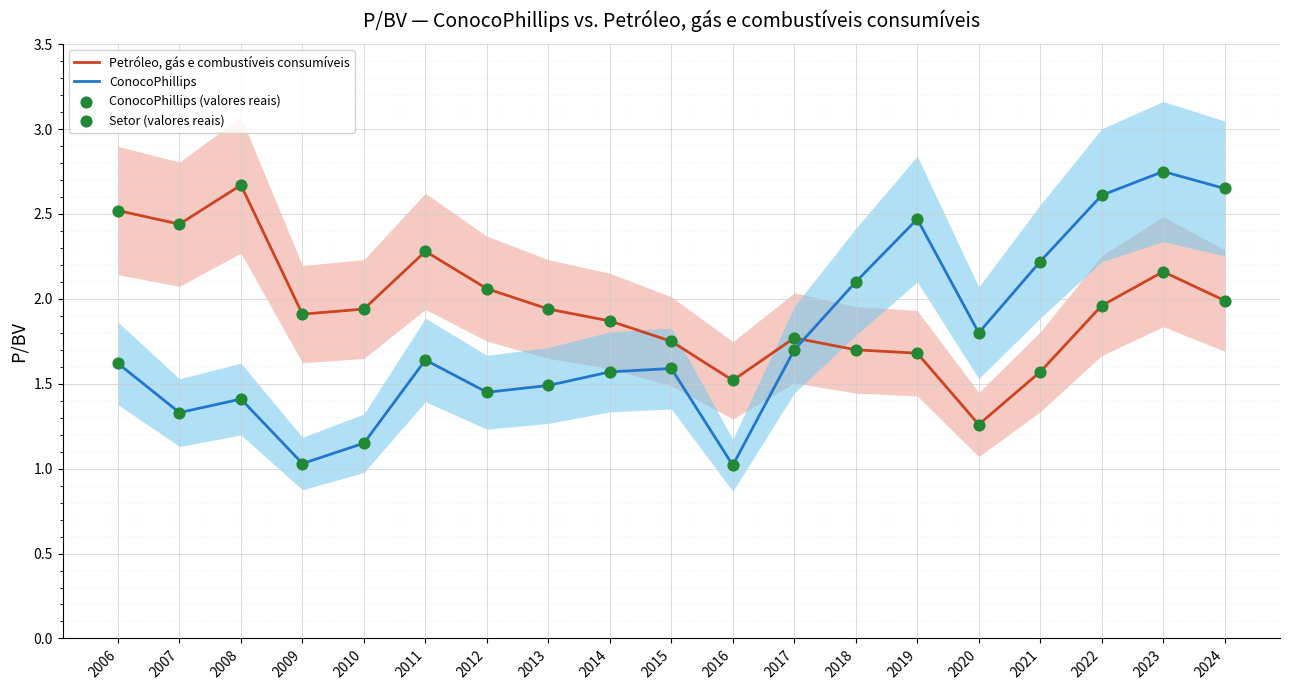

At which category is the sum across all series the highest?

2023